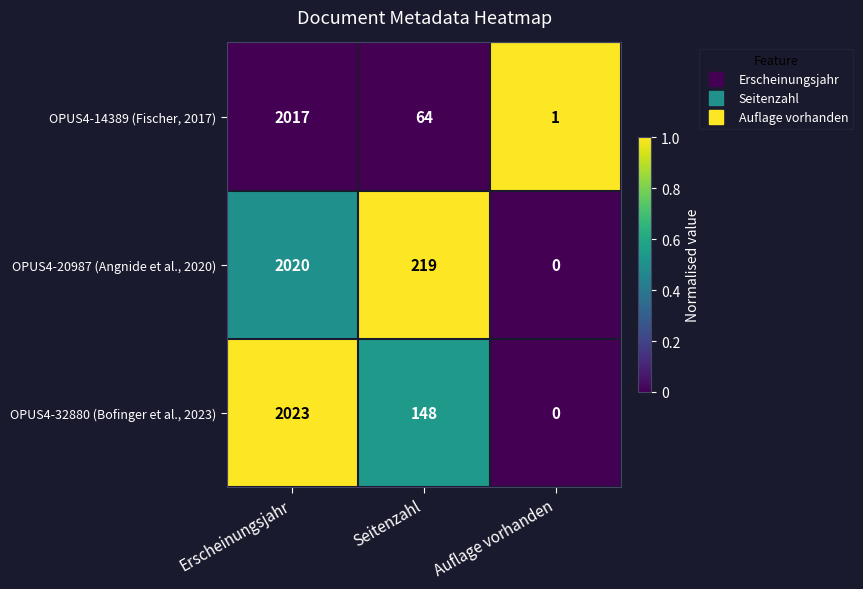

Count the number of categories in the chart.

3